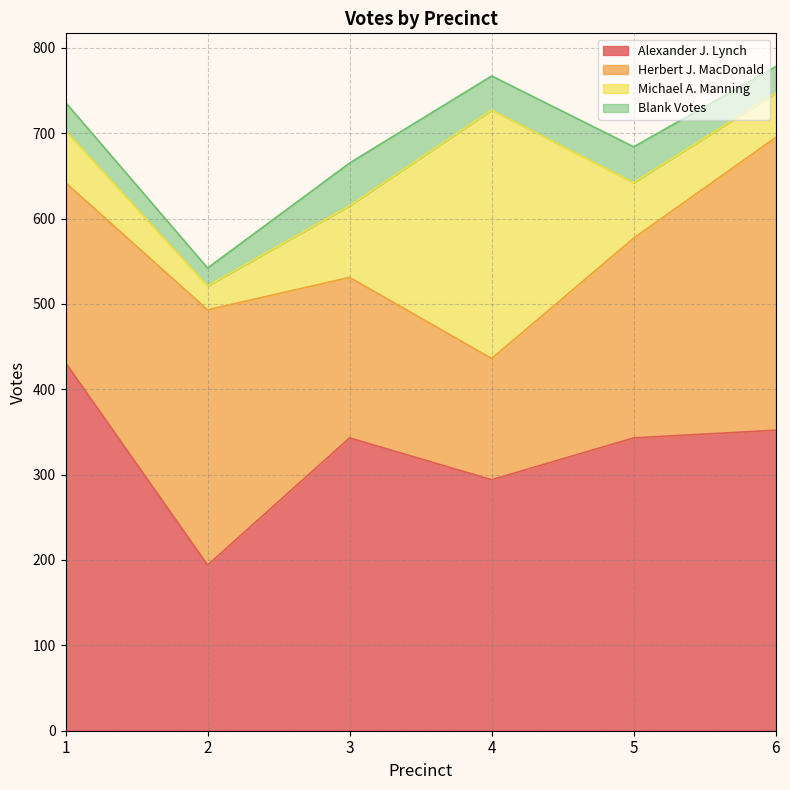

At which category does Blank Votes reach its first local peak?

3